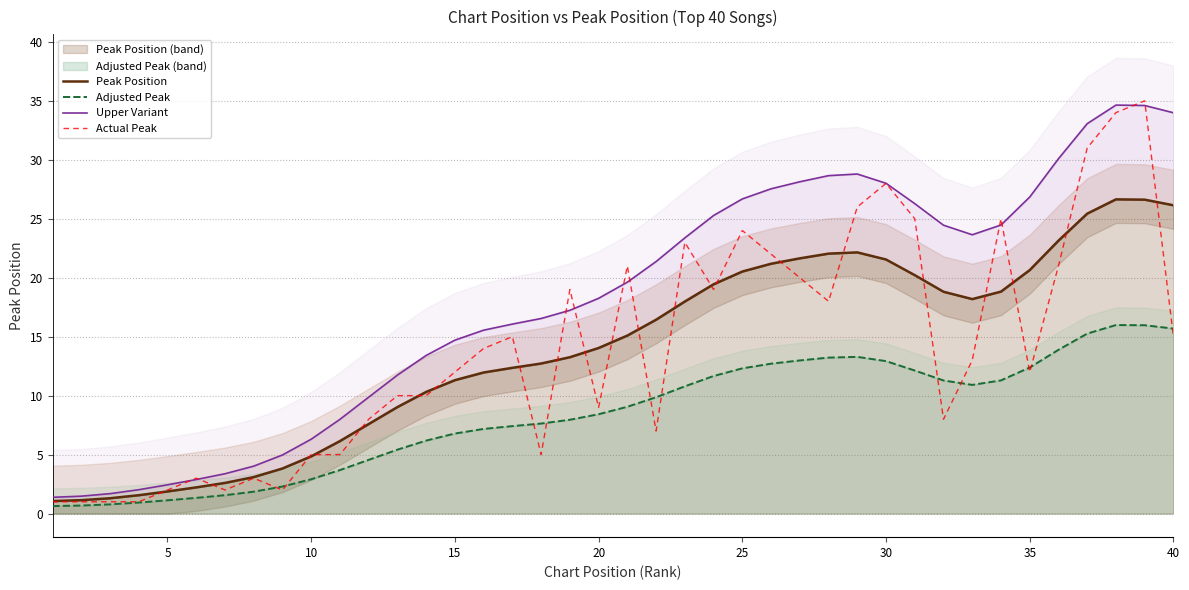

What is the smallest value displayed?

0.6